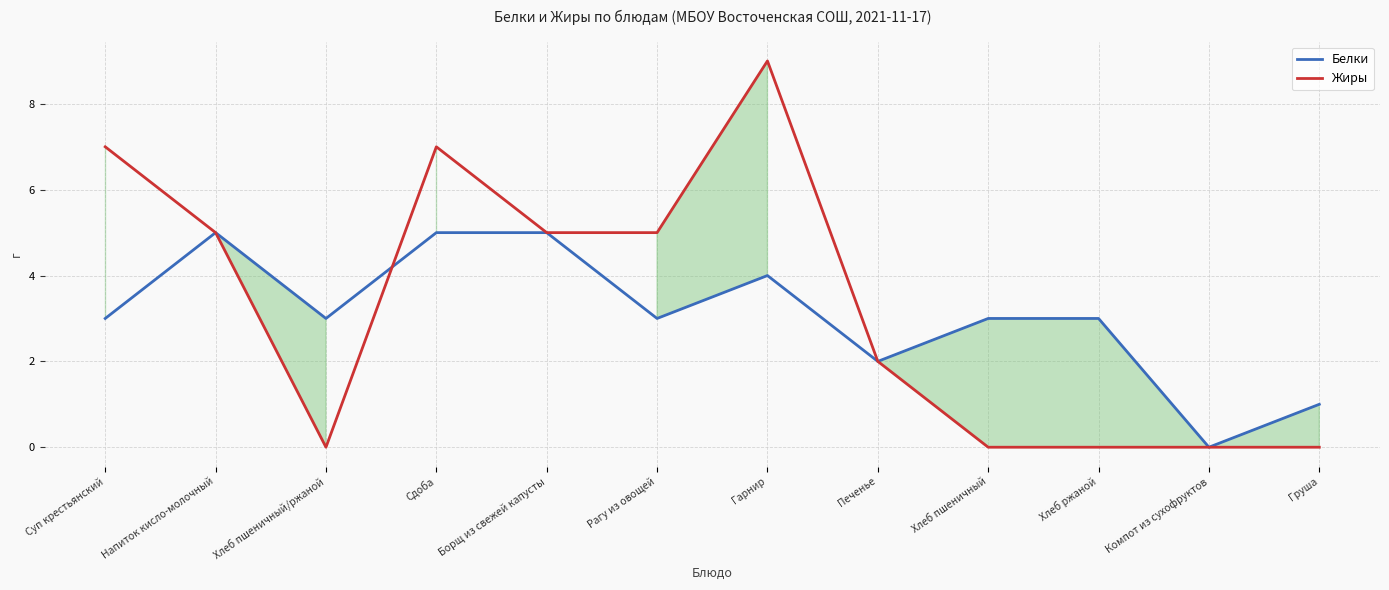

Reading left to right, list all the values displayed in this chart.

Белки: Суп крестьянский=3	Напиток кисло-молочный=5	Хлеб пшеничный/ржаной=3	Сдоба=5	Борщ из свежей капусты=5	Рагу из овощей=3	Гарнир=4	Печенье=2	Хлеб пшеничный=3	Хлеб ржаной=3	Компот из сухофруктов=0	Груша=1
Жиры: Суп крестьянский=7	Напиток кисло-молочный=5	Хлеб пшеничный/ржаной=0	Сдоба=7	Борщ из свежей капусты=5	Рагу из овощей=5	Гарнир=9	Печенье=2	Хлеб пшеничный=0	Хлеб ржаной=0	Компот из сухофруктов=0	Груша=0